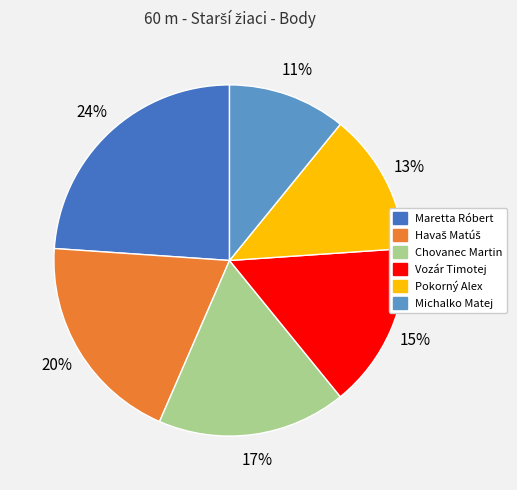

Count the number of slices in the pie.

6